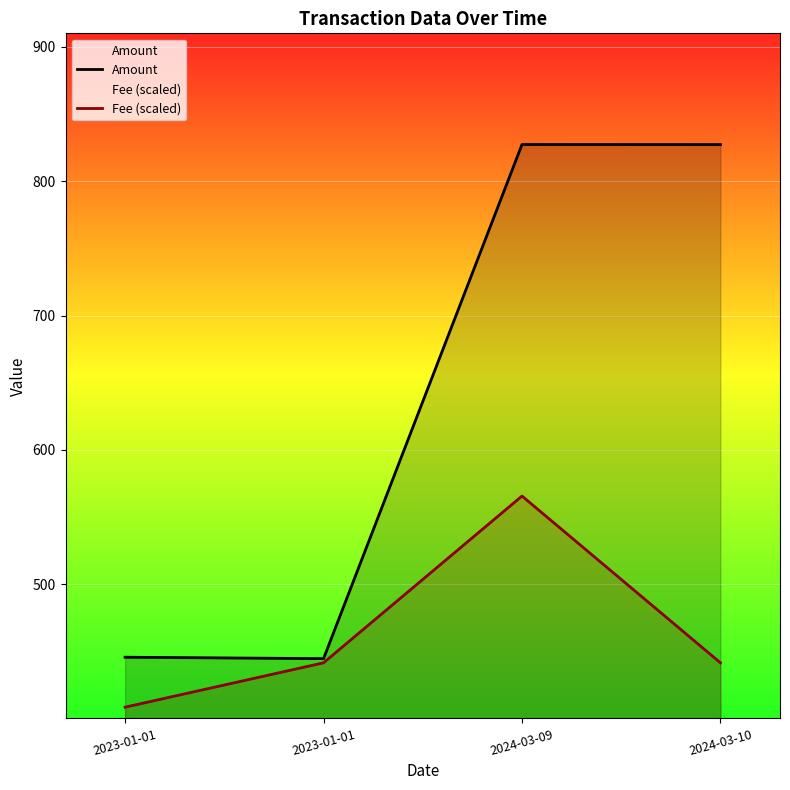

At which label does Fee (scaled) reach its minimum?

2023-01-01